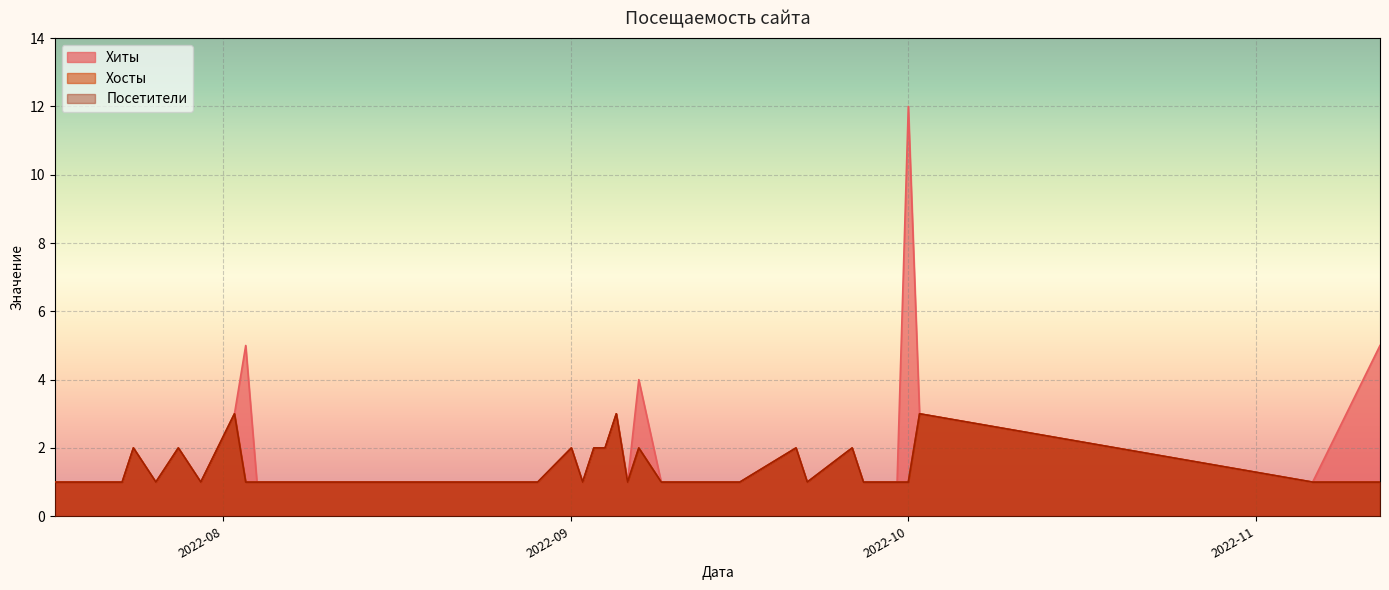

True or false: Хосты has a value of 2 at 7.

False